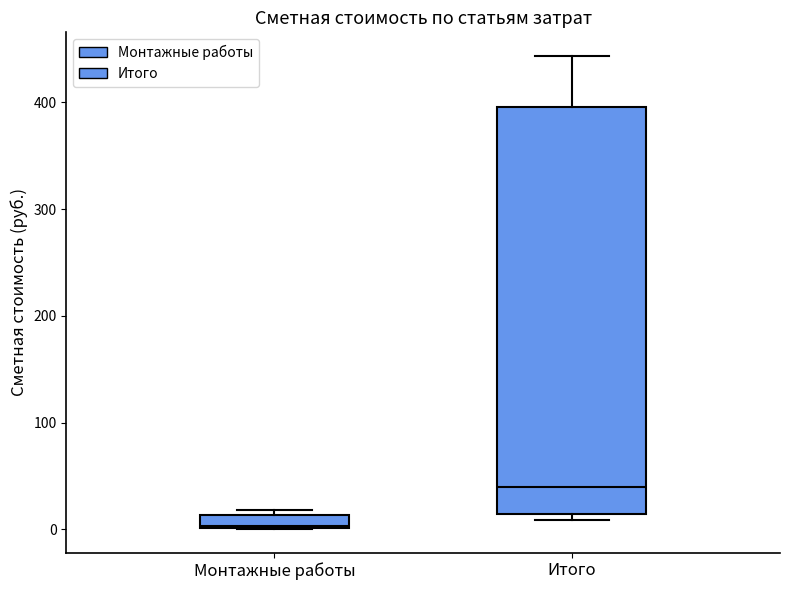

Where is the upper edge of the box for Монтажные работы on the y-axis? The values are not printed on the chart, so give them approximately, as read against the axis.

10